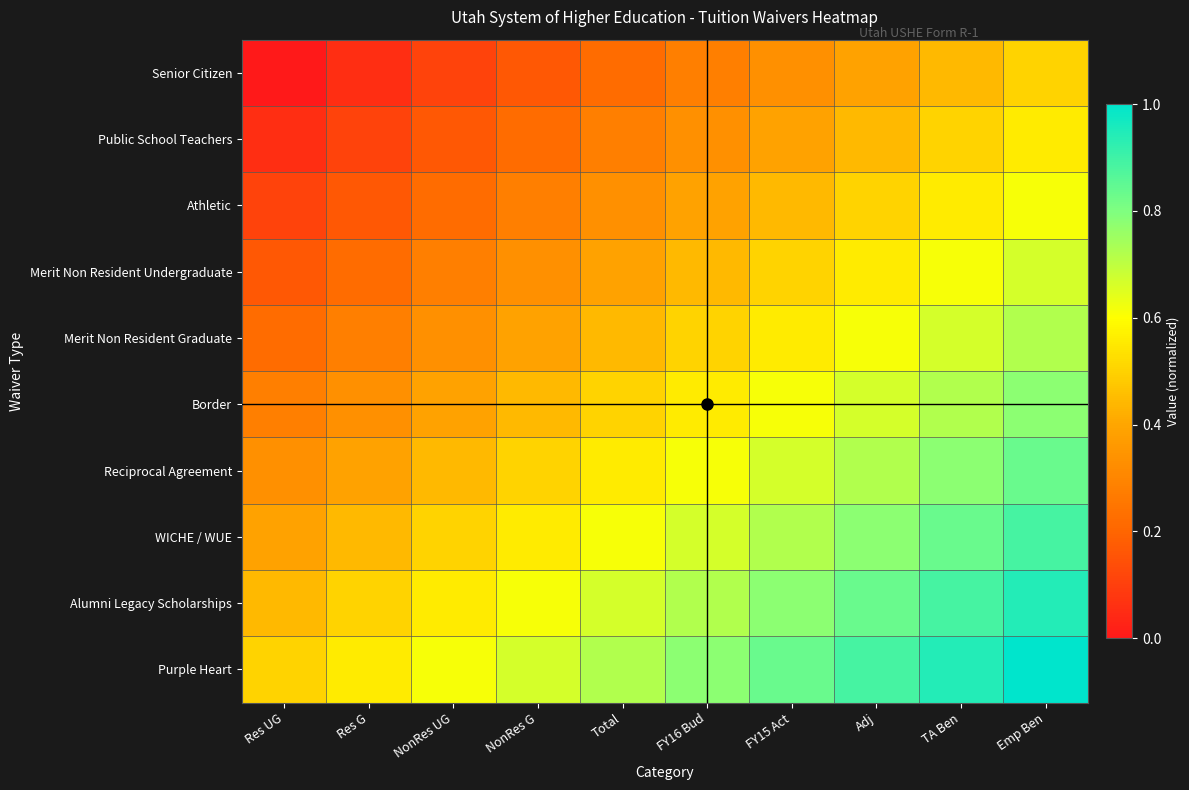

What is the difference between the highest and lowest values at NonRes G?

0.5